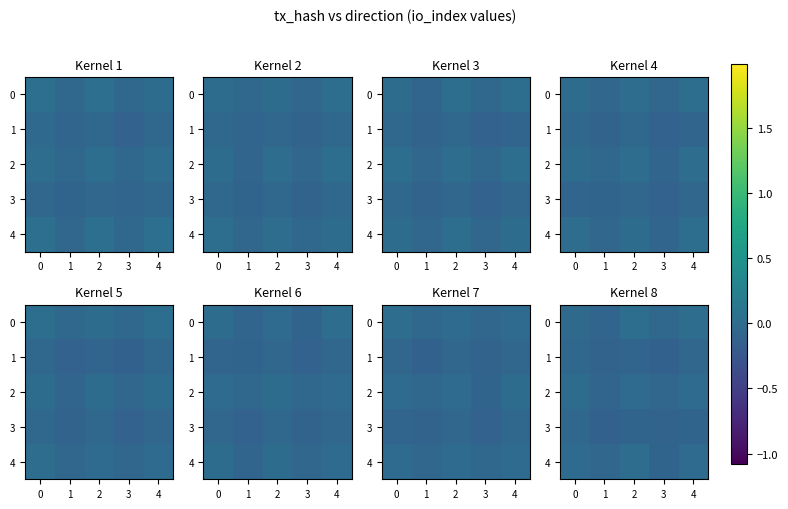

What is the difference between the highest and lowest values at 1?

0.1